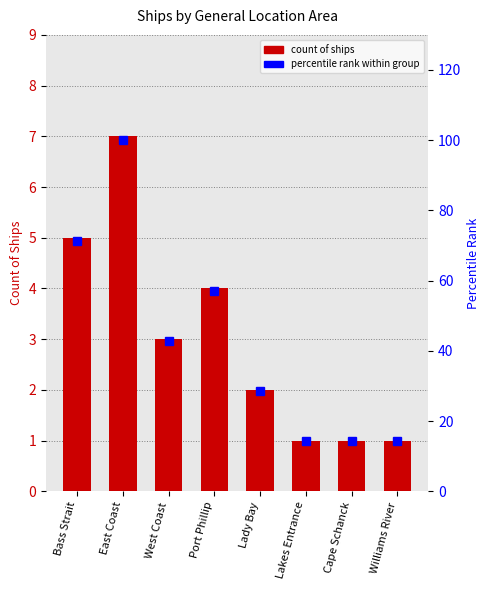

Rank the series by their average value, from lowest to highest.

Count of Ships, percentile rank within group